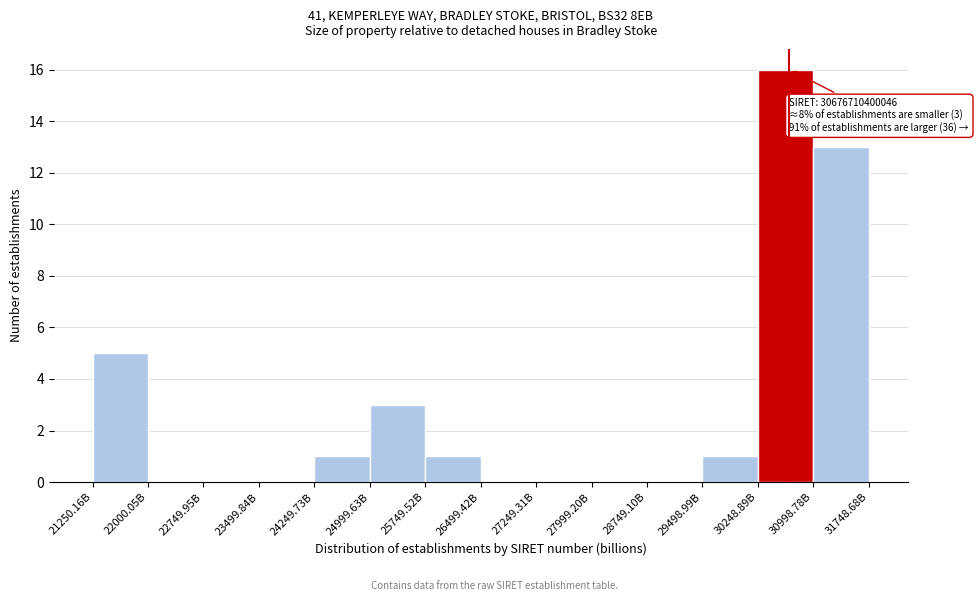

Reading left to right, extract all data points from this chart.

21250.16B=5	22000.05B=0	22749.95B=0	23499.84B=0	24249.73B=1	24999.63B=3	25749.52B=1	26499.42B=0	27249.31B=0	27999.20B=0	28749.10B=0	29498.99B=1	30248.89B=16	30998.78B=13